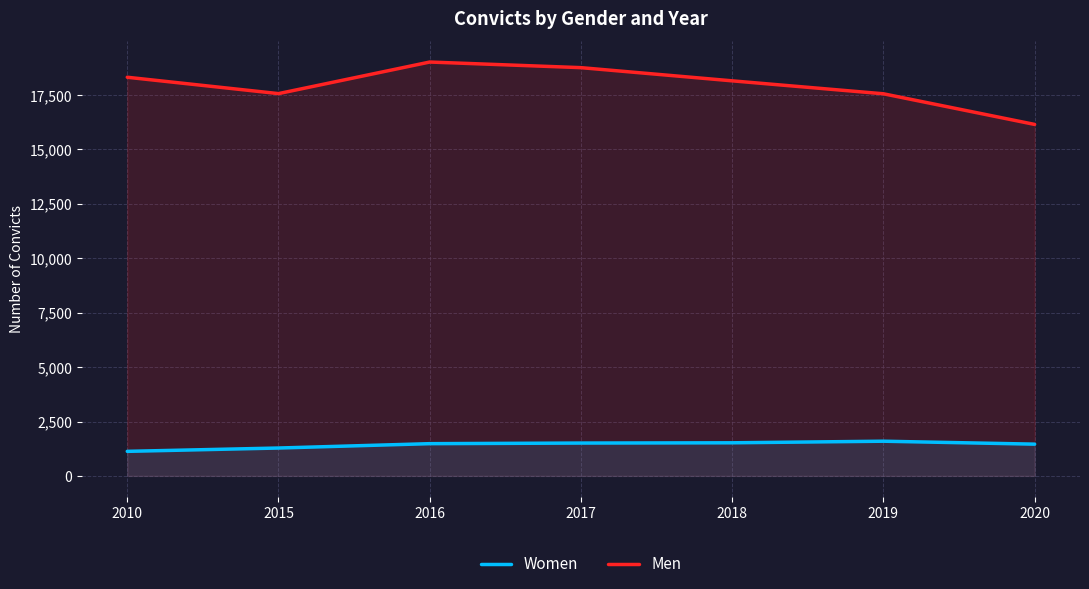

Which has a higher value, 2010 or 2015?

2015